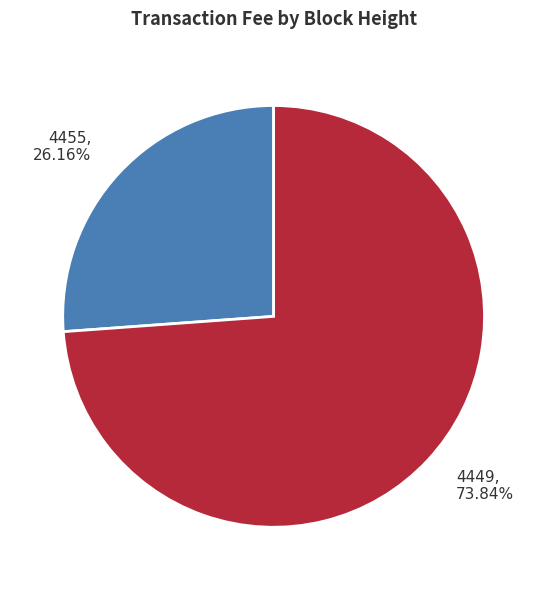

Which slice represents more than half of the pie?

4449